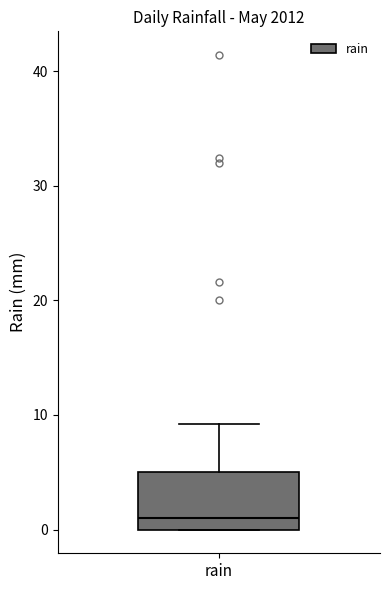

Where does the median line of the box for rain sit on the y-axis? The values are not printed on the chart, so give them approximately, as read against the axis.

1